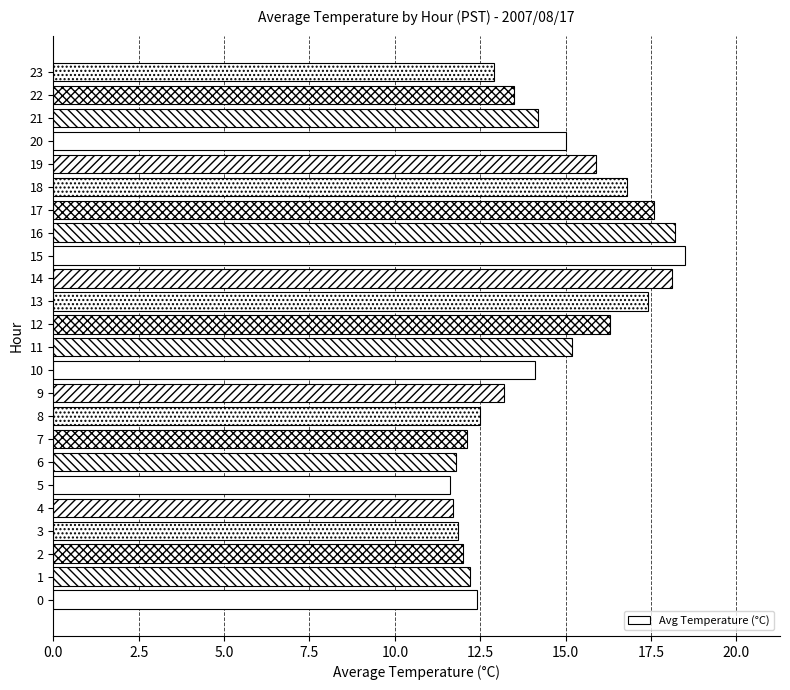

True or false: the data shows 3.9 at 22.

False